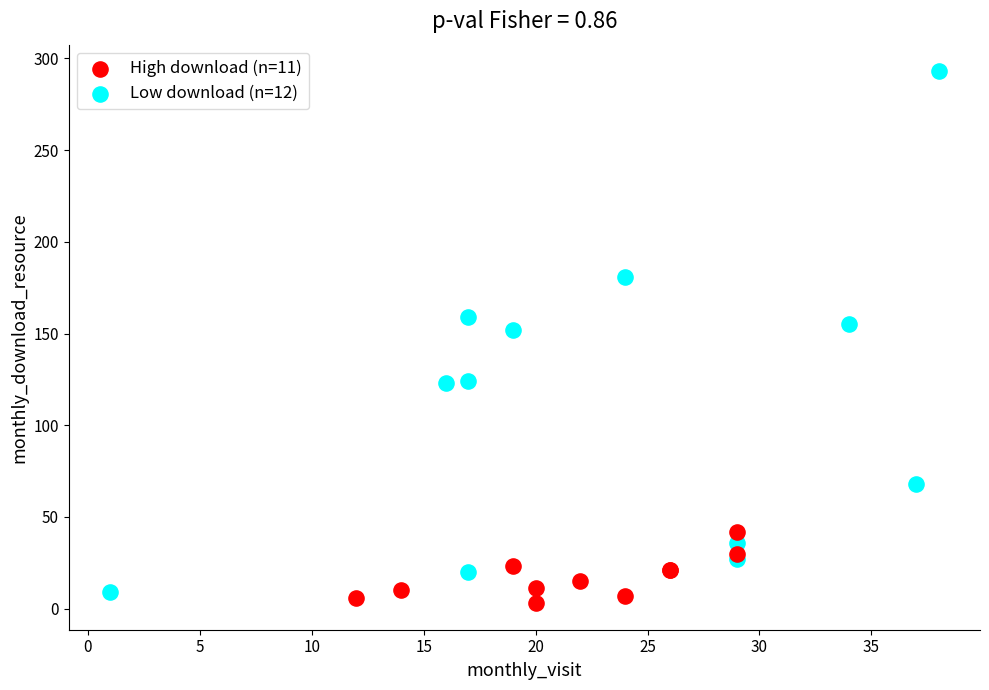

Which series reaches the maximum Y coordinate?

Low download (n=12)